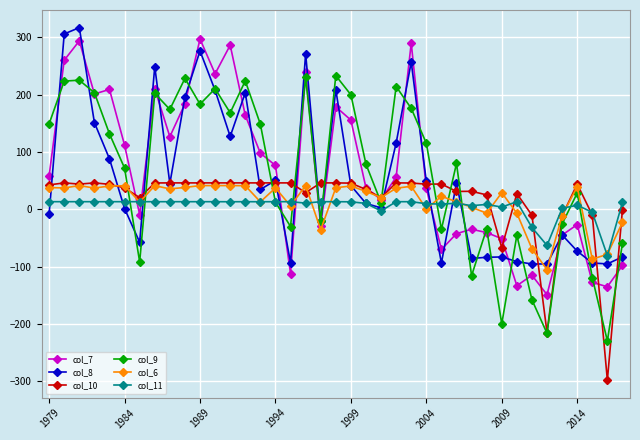

Count the number of data series in this chart.

6